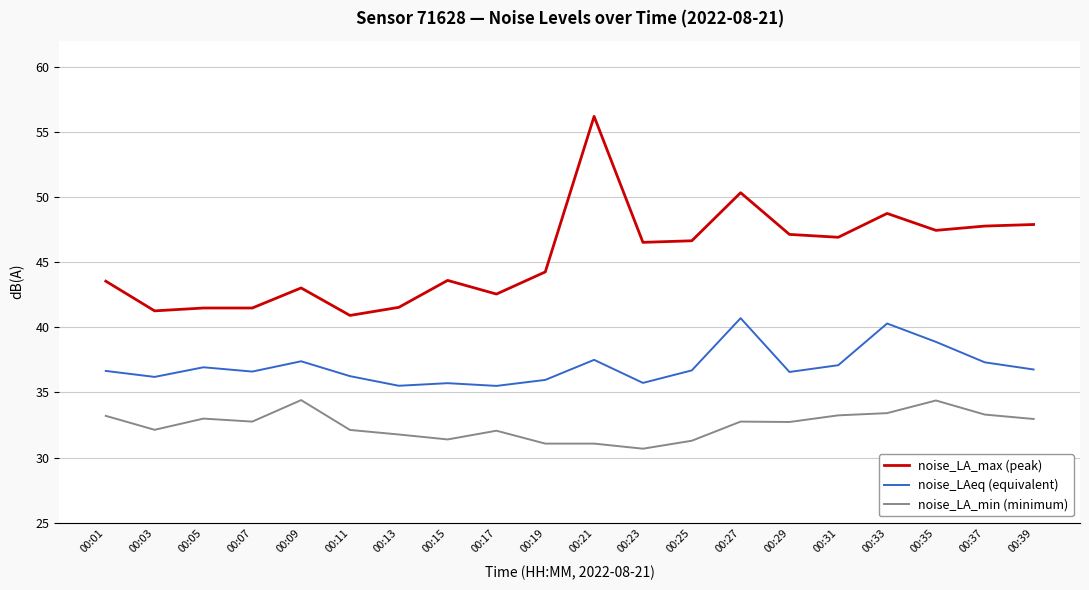

Between 00:07 and 00:15, which series saw the biggest shift?

noise_LA_max (peak)